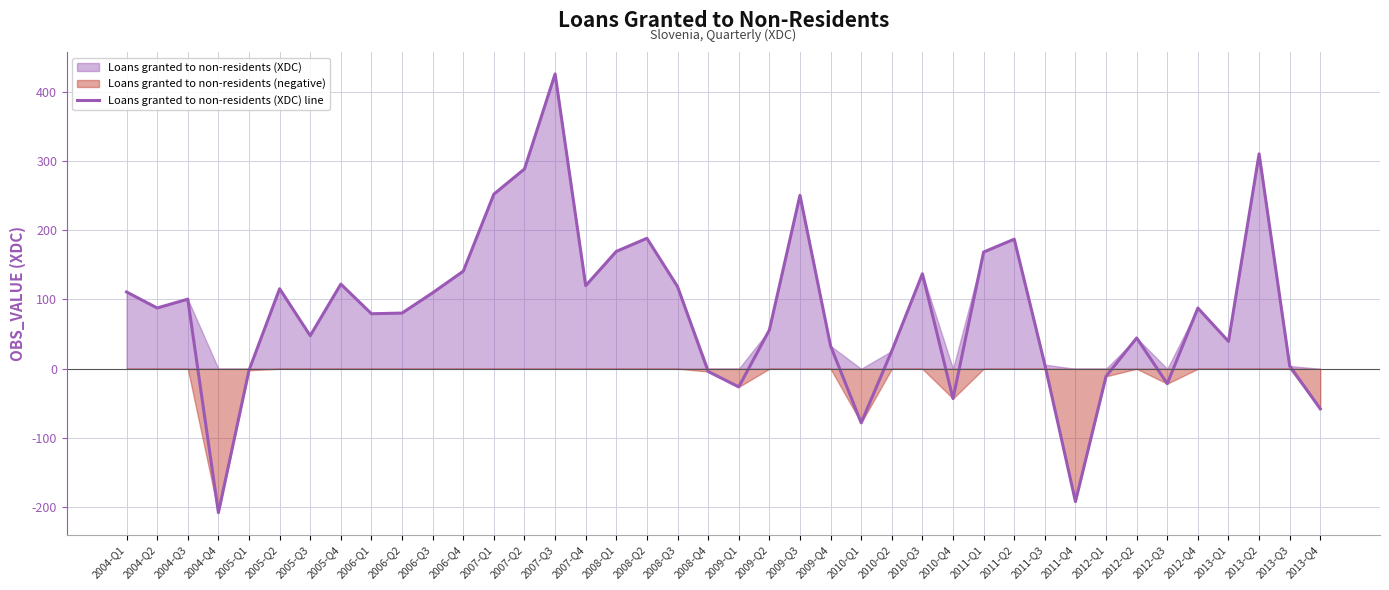

Which label corresponds to the largest value in the chart?

2007-Q3